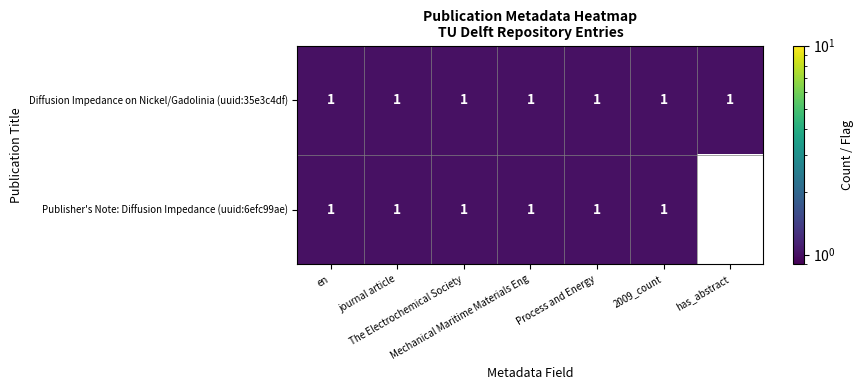

At how many categories does at least one series exceed 0?

7